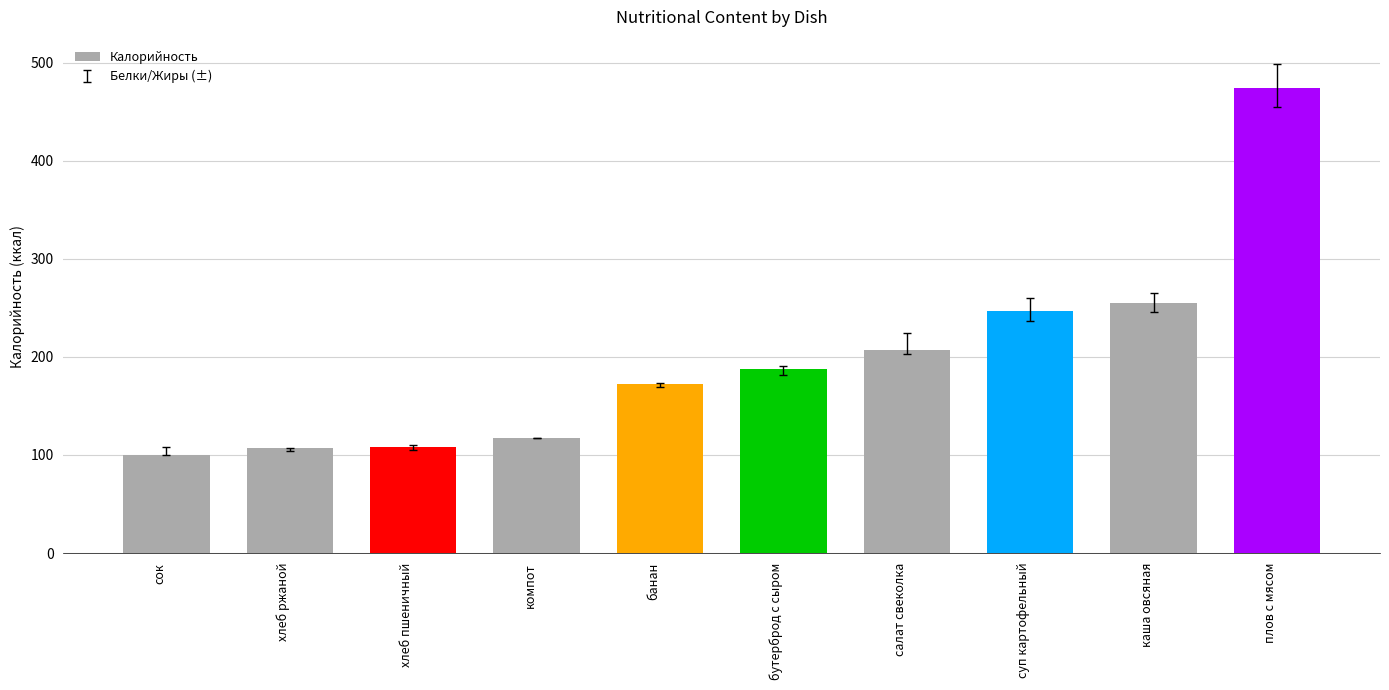

What is the label of the 2nd bar from the right?

каша овсяная